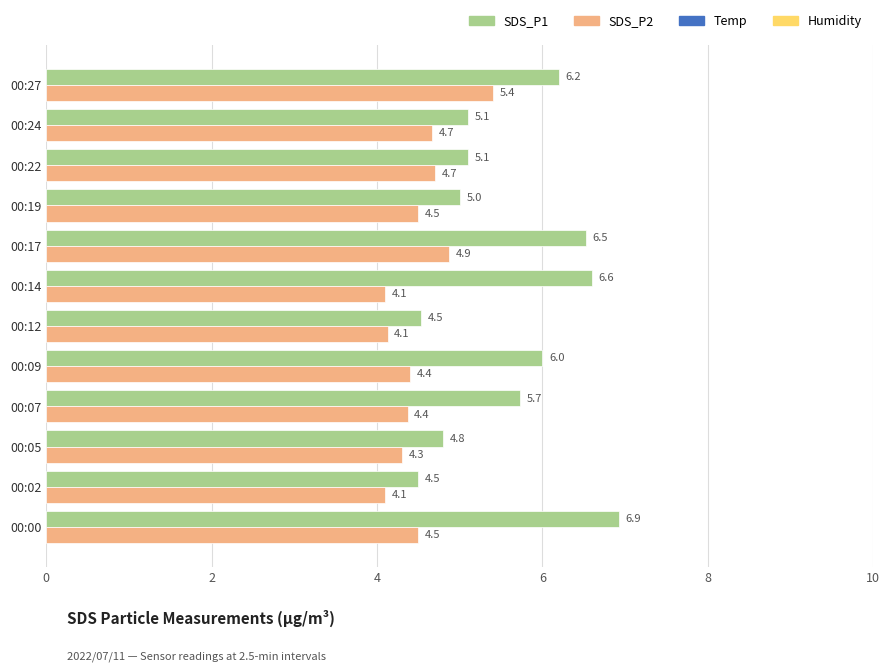

At which category is the sum across all series the highest?

00:27